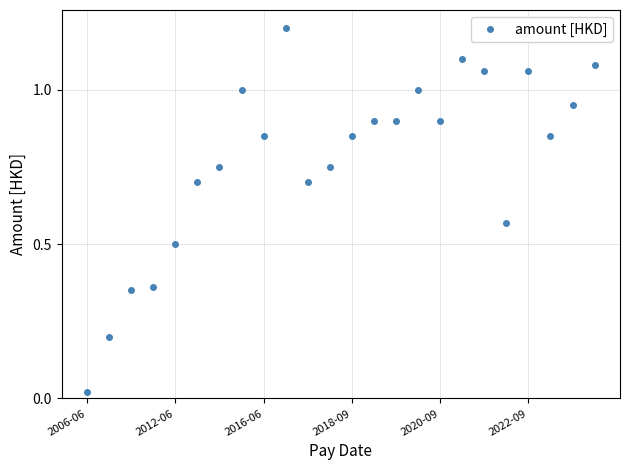

True or false: there are more than 2 points higher than both neighbors.

True